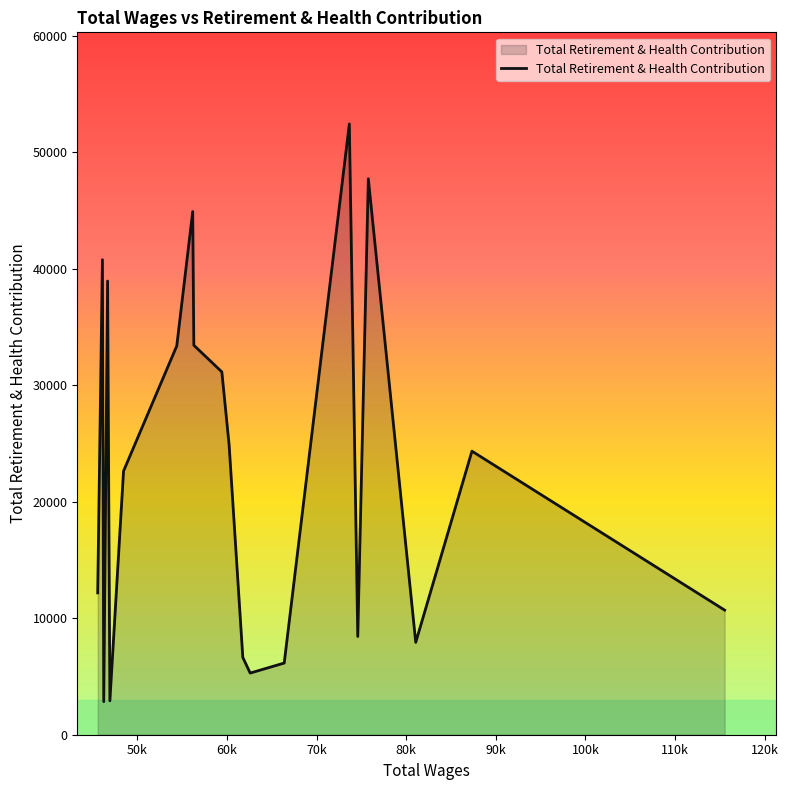

What is the greatest value displayed?

52412